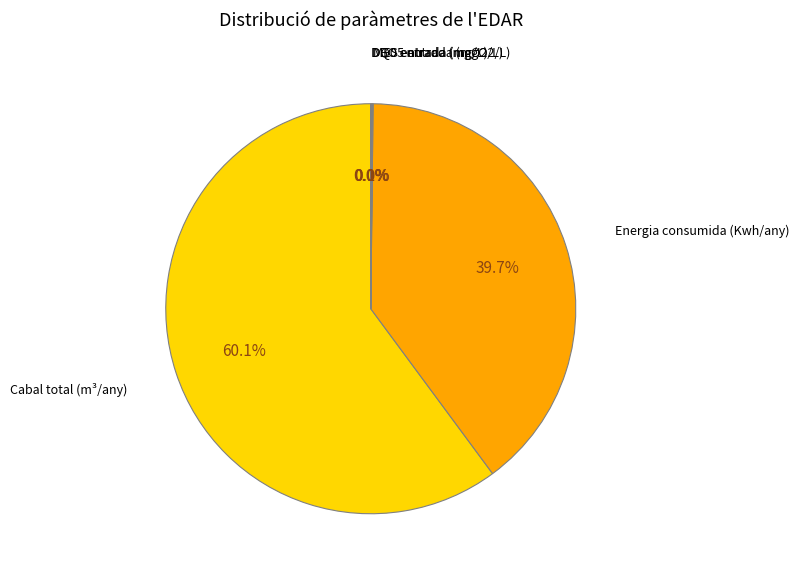

Is there any slice that represents more than half of the pie?

Yes